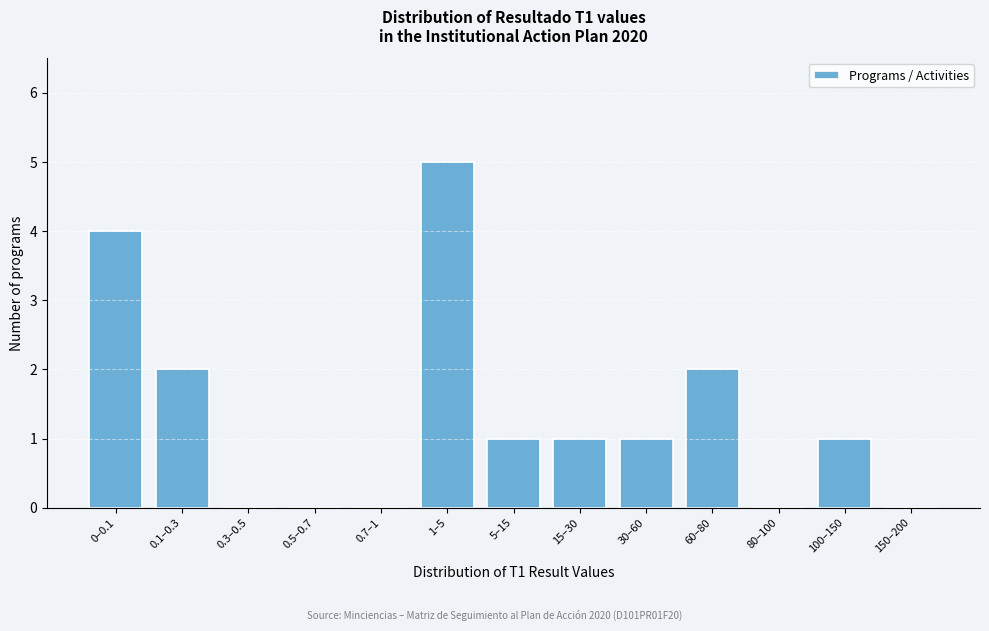

Reading left to right, list all the values displayed in this chart.

0–0.1=4	0.1–0.3=2	0.3–0.5=0	0.5–0.7=0	0.7–1=0	1–5=5	5–15=1	15–30=1	30–60=1	60–80=2	80–100=0	100–150=1	150–200=0